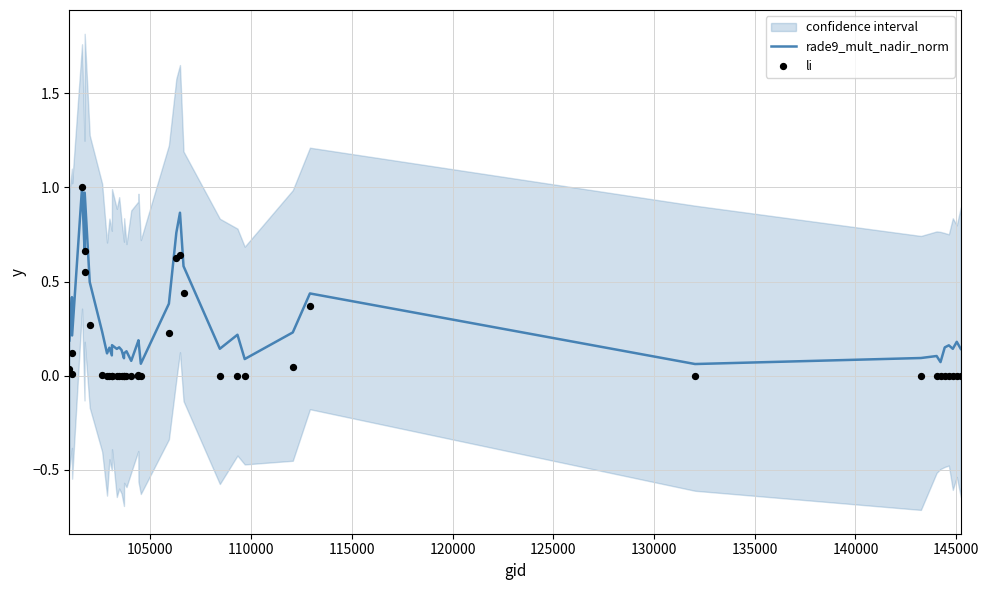

At how many categories does at least one series exceed 0?

40